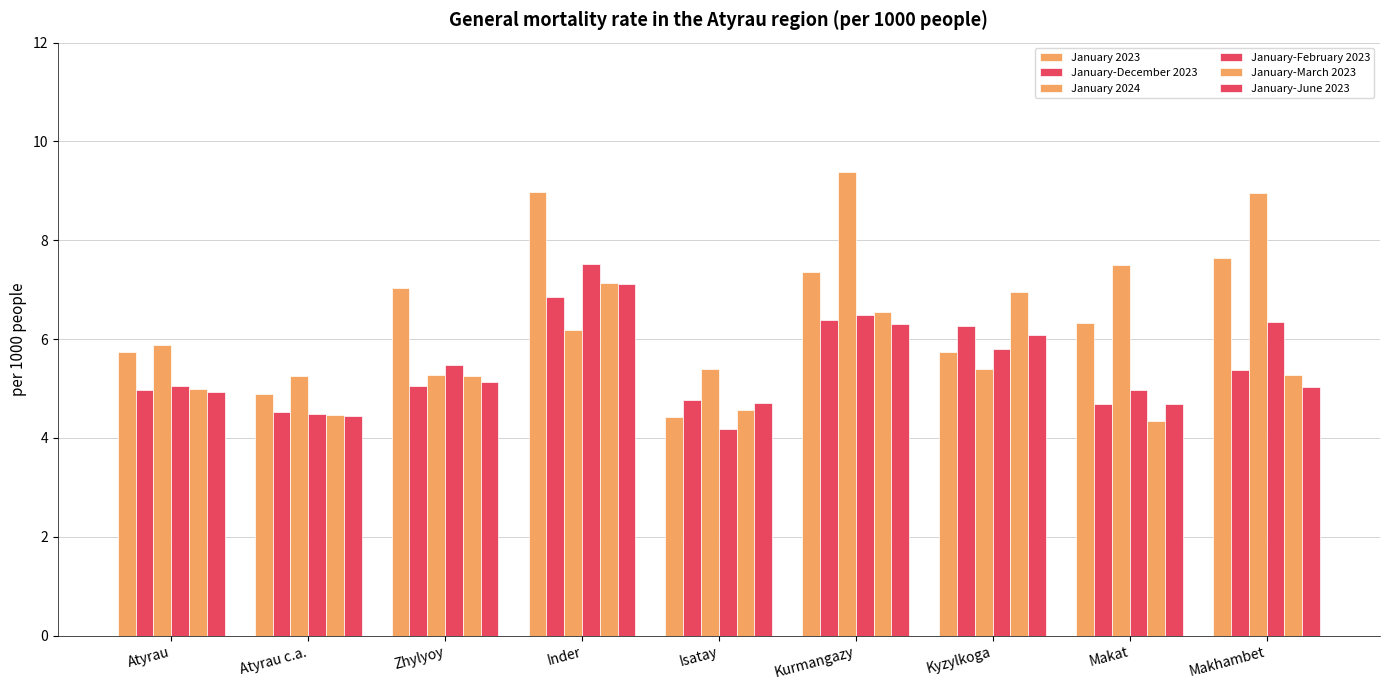

How many distinct data groups are displayed?

6